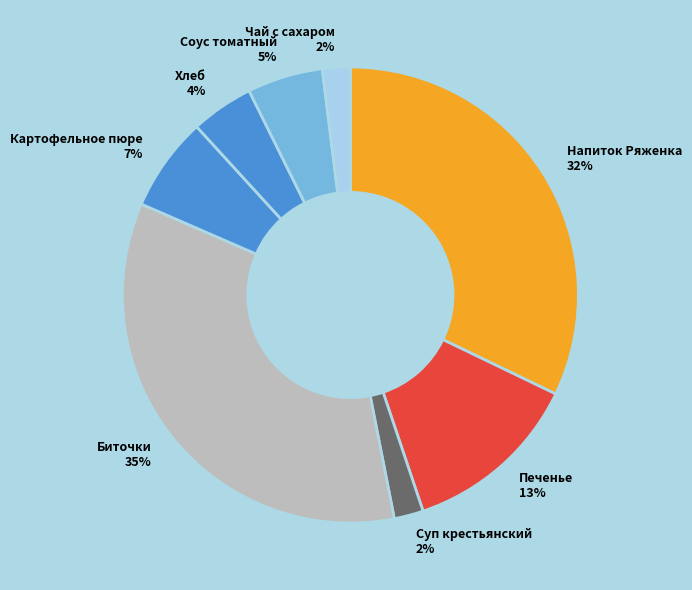

The Картофельное пюре slice represents 7% of the pie. True or false?

True